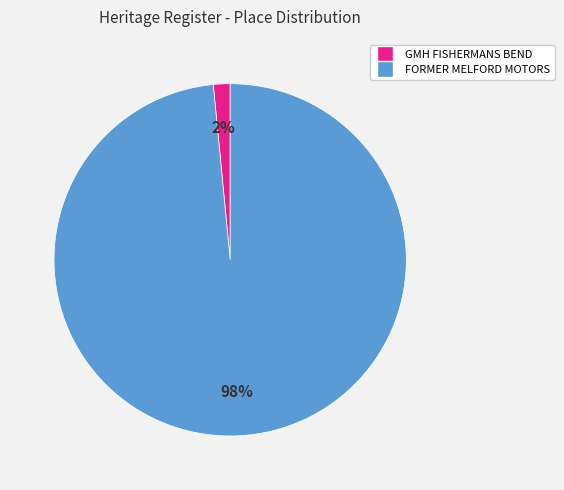

Combined, do GMH FISHERMANS BEND and FORMER MELFORD MOTORS account for over 50%?

Yes